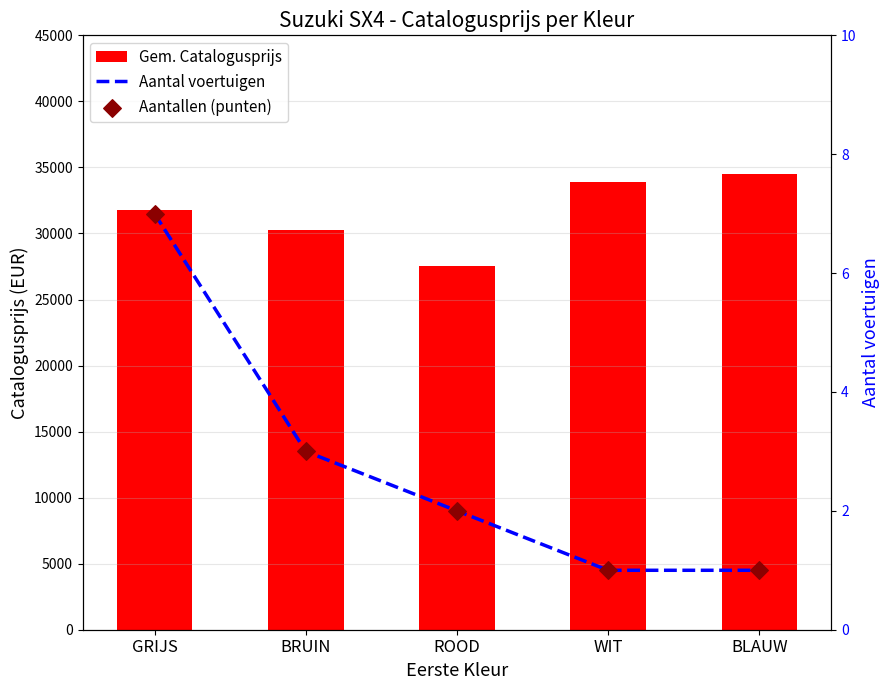

Which series reaches the maximum Y coordinate?

Gem. Catalogusprijs